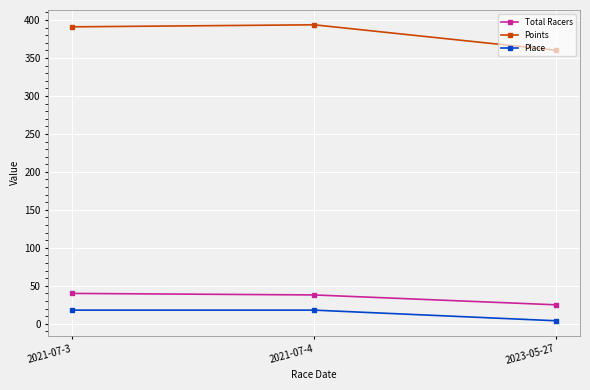

What is the highest value of the Place series?

18.0